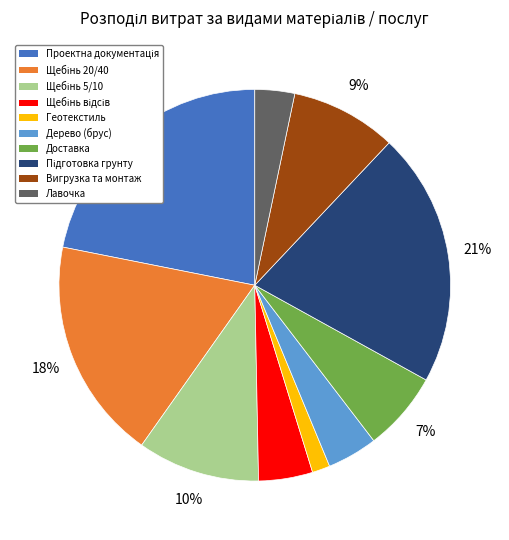

The Вигрузка та монтаж slice represents 9% of the pie. True or false?

True